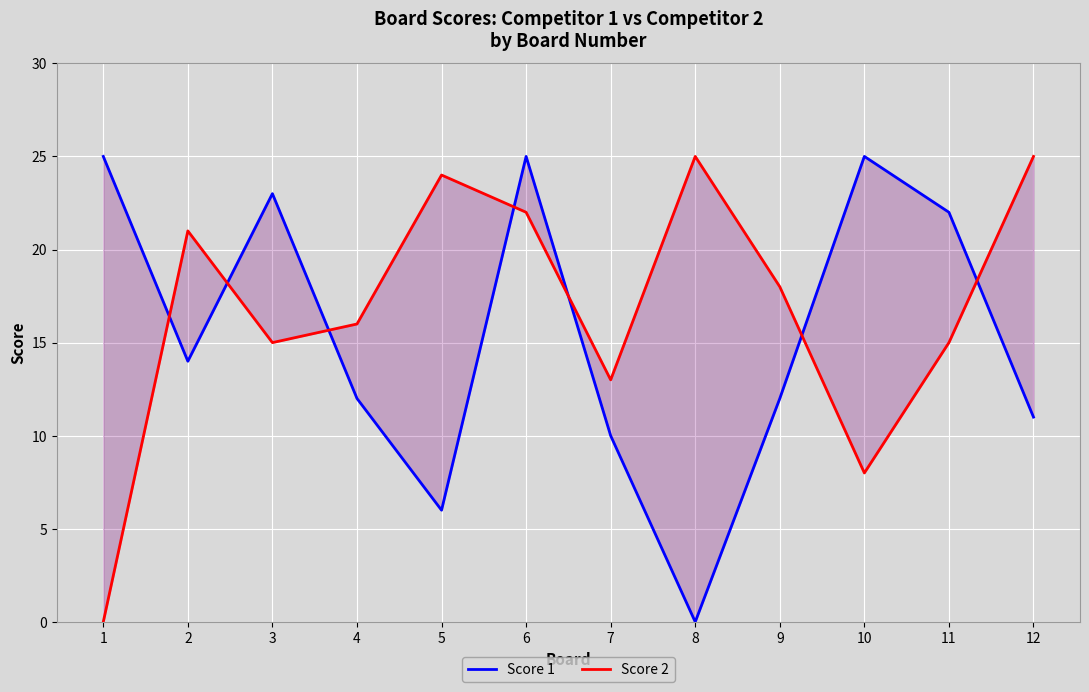

At which category does Score 1 reach its first local peak?

3